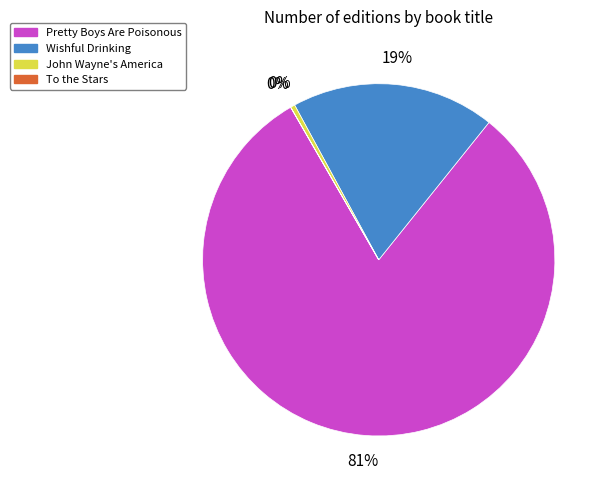

To the nearest percent, what is the average slice percentage?

25%